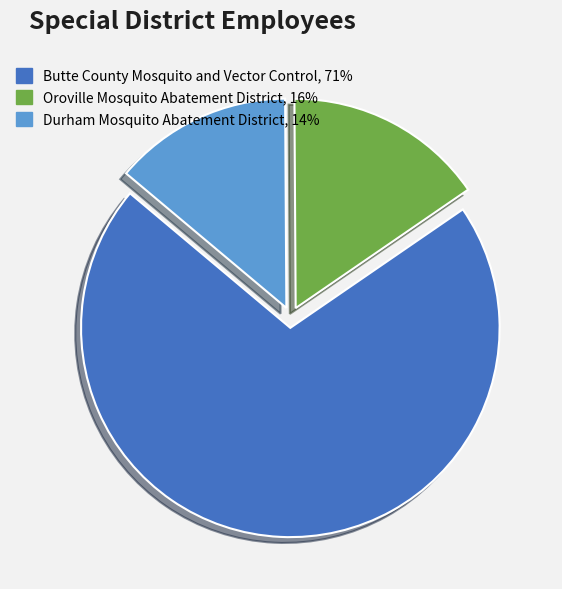

Rank the categories by value from highest to lowest.

Butte County Mosquito and Vector Control, Oroville Mosquito Abatement District, Durham Mosquito Abatement District